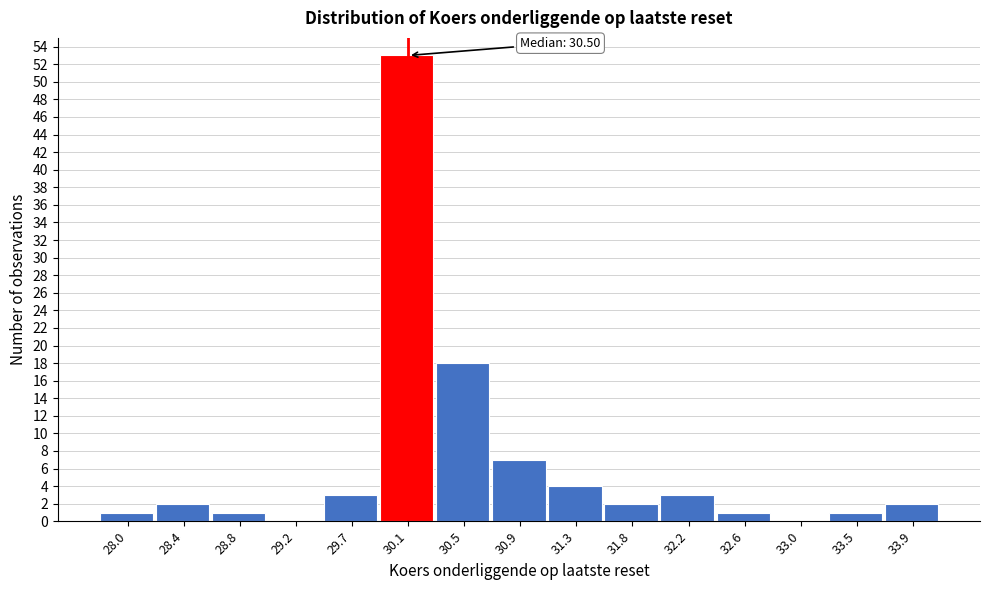

Reading left to right, transcribe all the data shown in this chart.

28.0=1	28.4=2	28.8=1	29.2=0	29.7=3	30.1=53	30.5=18	30.9=7	31.3=4	31.8=2	32.2=3	32.6=1	33.0=0	33.5=1	33.9=2